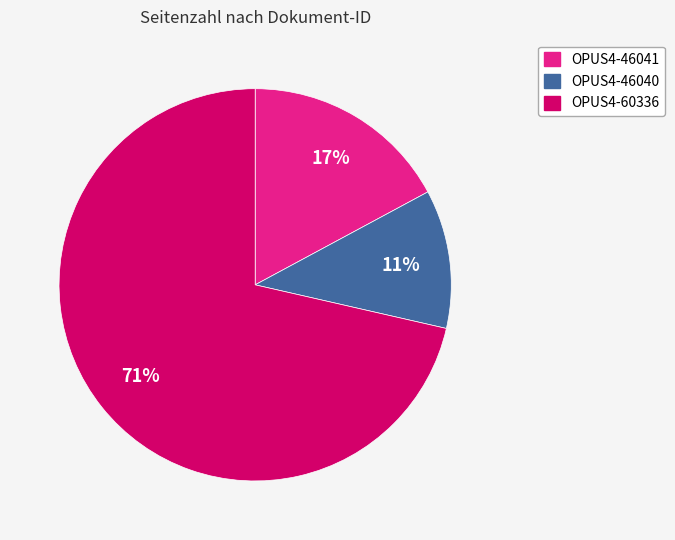

Combined, do OPUS4-46040 and OPUS4-60336 account for over 50%?

Yes